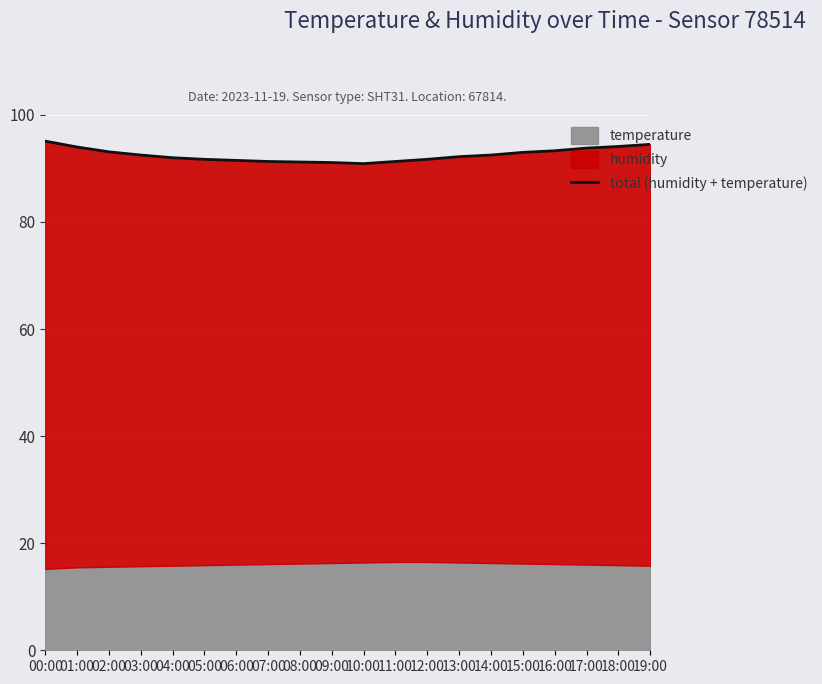

What position from the right is 09:00?

11